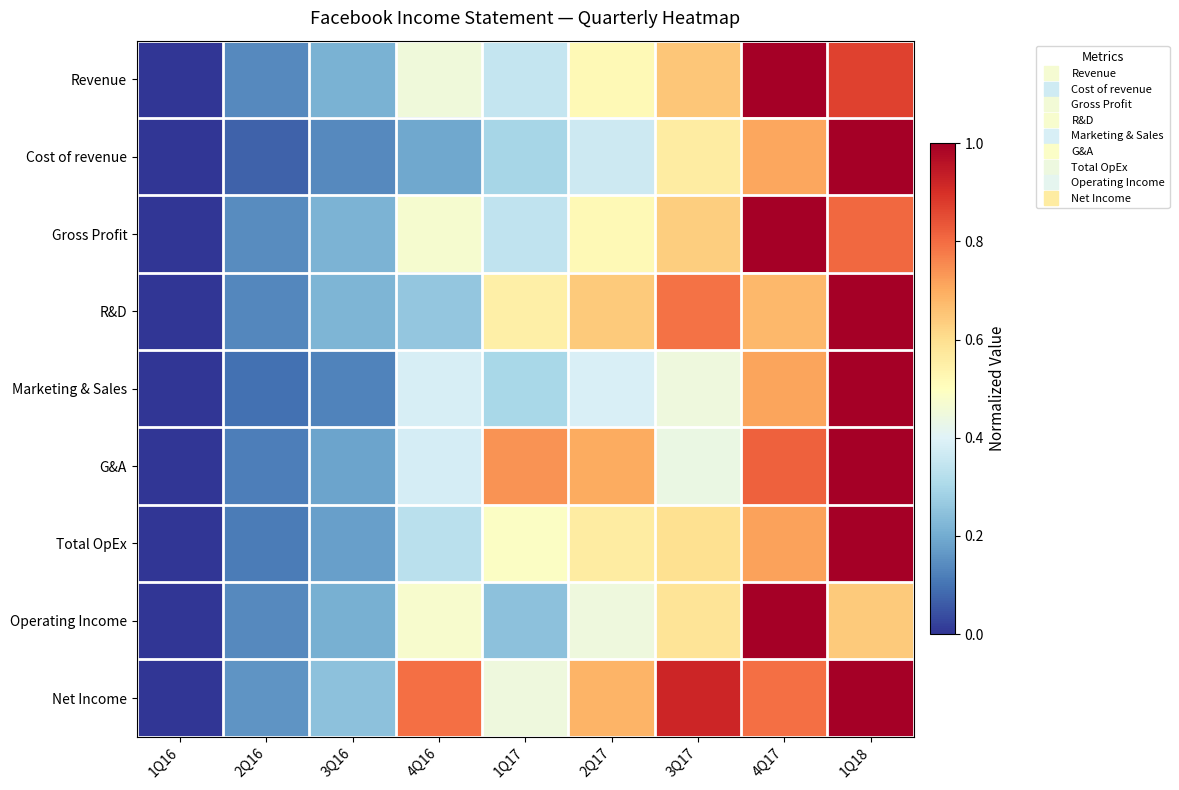

Reading left to right, transcribe all the data shown in this chart.

Revenue: 1Q16=0.0	2Q16=0.1	3Q16=0.2	4Q16=0.5	1Q17=0.3	2Q17=0.5	3Q17=0.7	4Q17=1.0	1Q18=0.9
Cost of revenue: 1Q16=0.0	2Q16=0.1	3Q16=0.1	4Q16=0.2	1Q17=0.3	2Q17=0.4	3Q17=0.6	4Q17=0.7	1Q18=1.0
Gross Profit: 1Q16=0.0	2Q16=0.1	3Q16=0.2	4Q16=0.5	1Q17=0.3	2Q17=0.5	3Q17=0.6	4Q17=1.0	1Q18=0.8
R&D: 1Q16=0.0	2Q16=0.1	3Q16=0.2	4Q16=0.3	1Q17=0.5	2Q17=0.6	3Q17=0.8	4Q17=0.7	1Q18=1.0
Marketing & Sales: 1Q16=0.0	2Q16=0.1	3Q16=0.1	4Q16=0.4	1Q17=0.3	2Q17=0.4	3Q17=0.4	4Q17=0.7	1Q18=1.0
G&A: 1Q16=0.0	2Q16=0.1	3Q16=0.2	4Q16=0.4	1Q17=0.7	2Q17=0.7	3Q17=0.4	4Q17=0.8	1Q18=1.0
Total OpEx: 1Q16=0.0	2Q16=0.1	3Q16=0.2	4Q16=0.3	1Q17=0.5	2Q17=0.6	3Q17=0.6	4Q17=0.7	1Q18=1.0
Operating Income: 1Q16=0.0	2Q16=0.1	3Q16=0.2	4Q16=0.5	1Q17=0.2	2Q17=0.4	3Q17=0.6	4Q17=1.0	1Q18=0.6
Net Income: 1Q16=0.0	2Q16=0.2	3Q16=0.2	4Q16=0.8	1Q17=0.4	2Q17=0.7	3Q17=0.9	4Q17=0.8	1Q18=1.0